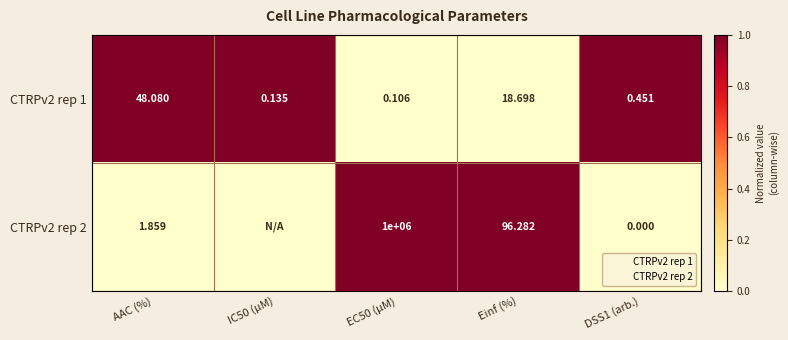

Count the number of data series in this chart.

2